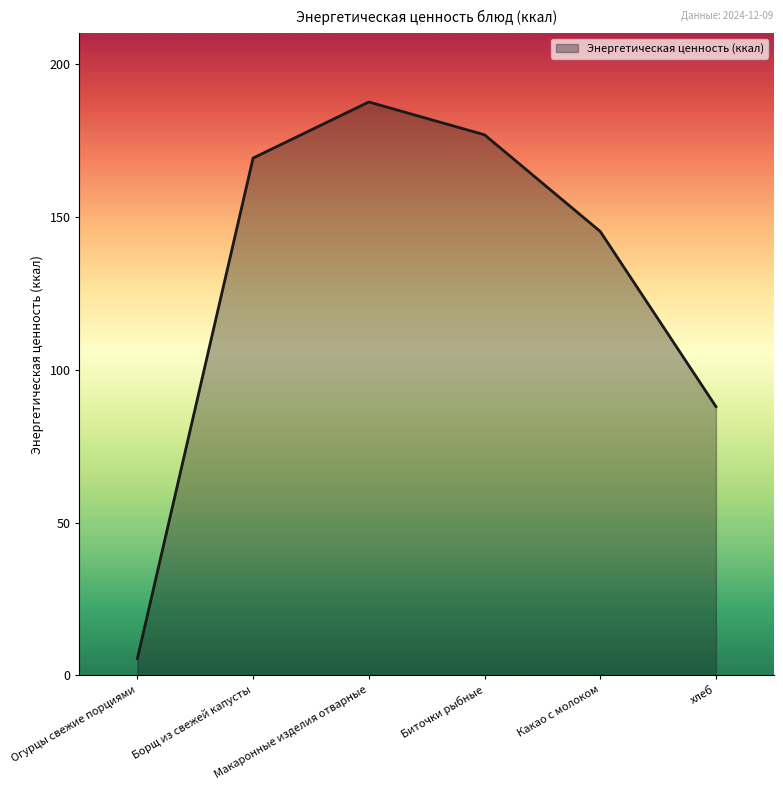

At which category does the data reach its first local peak?

Макаронные изделия отварные